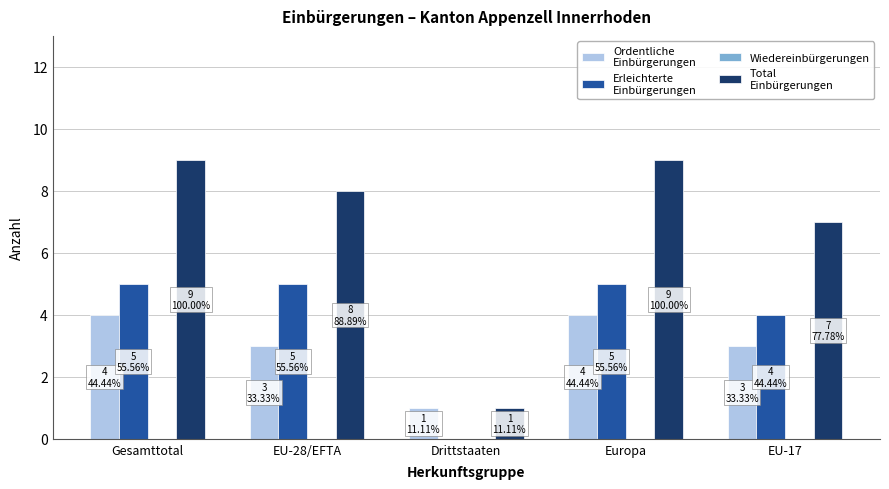

Count the number of data series in this chart.

3